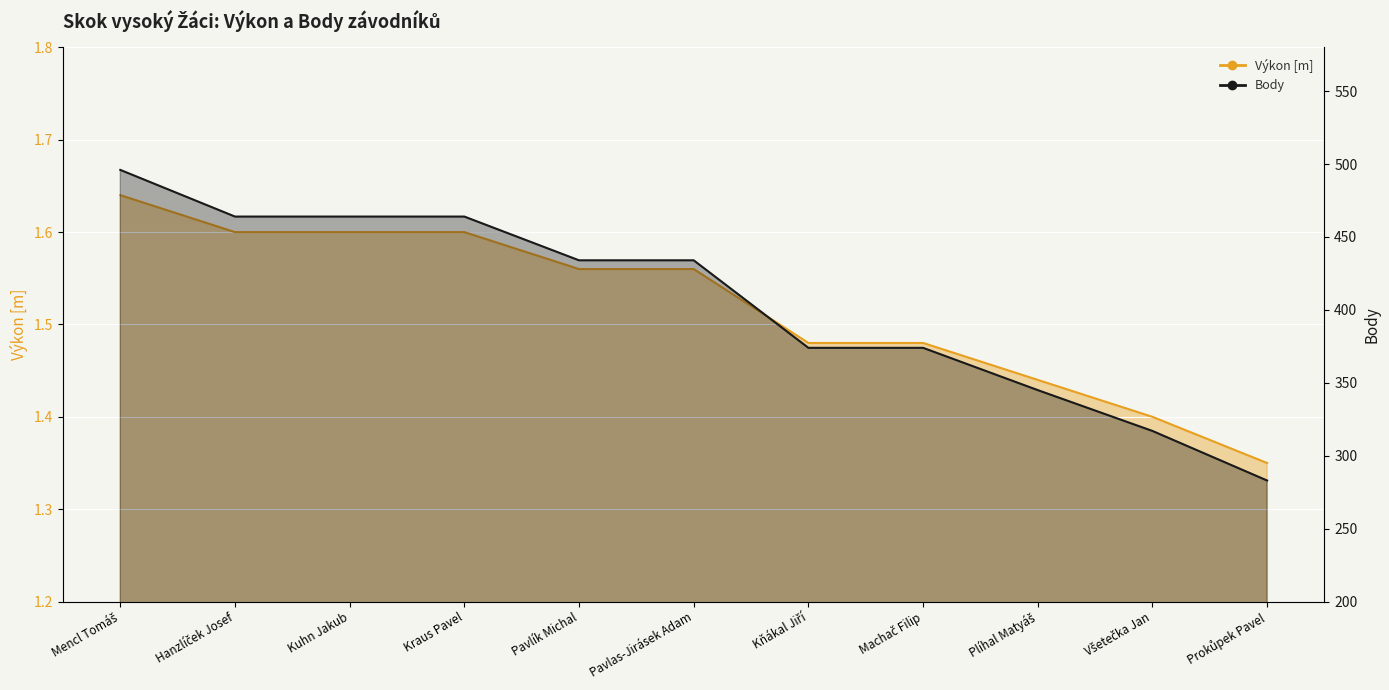

What is the difference between the Body values at Všetečka Jan and Machač Filip?

57.0